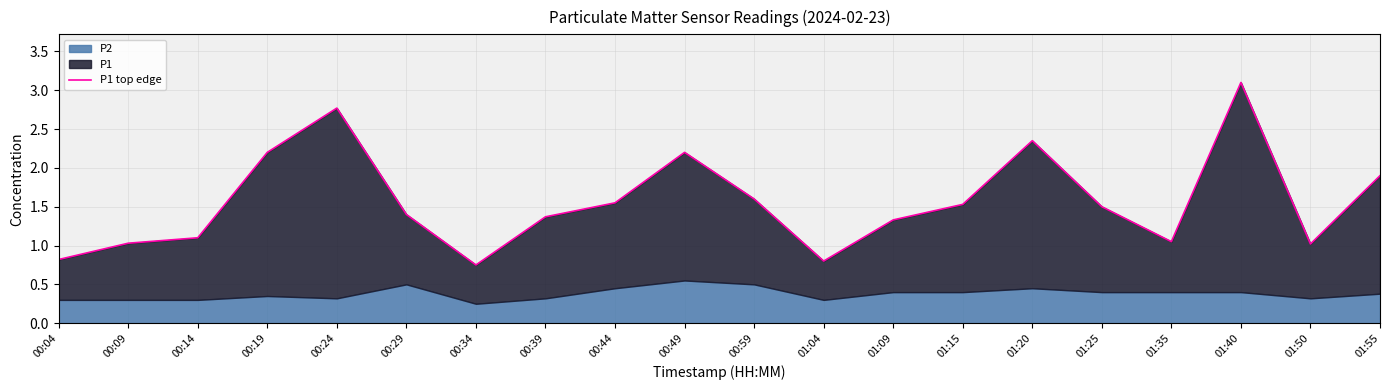

Which category has the highest value across all series?

01:40